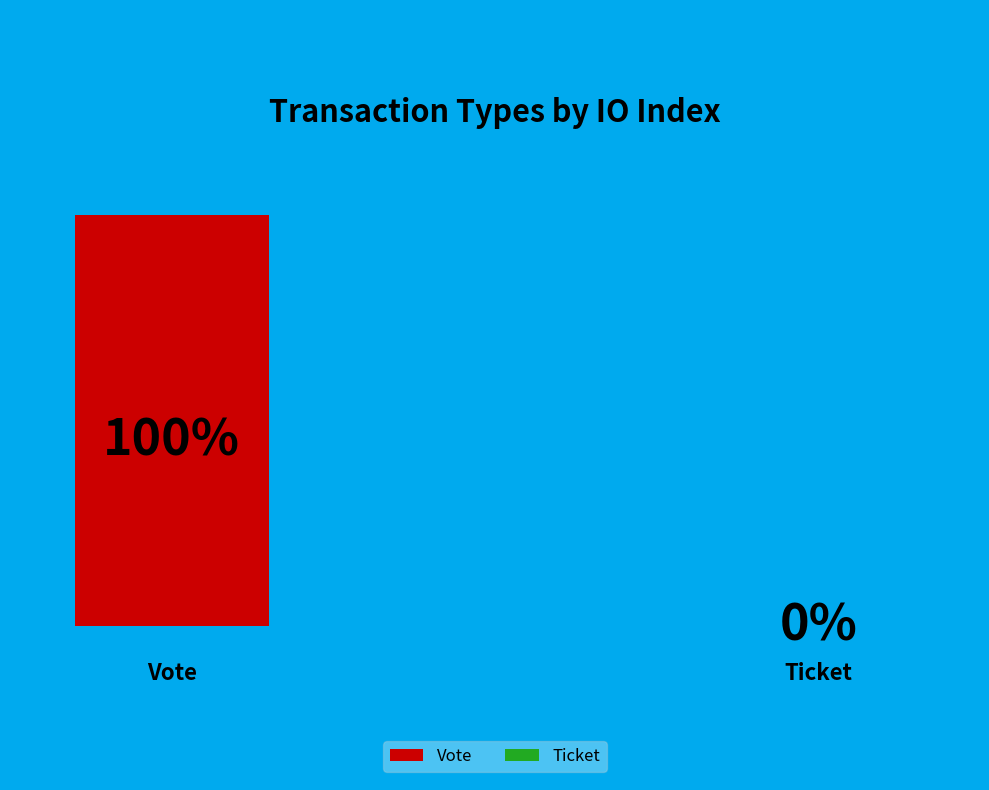

Which slice is the smallest?

Ticket